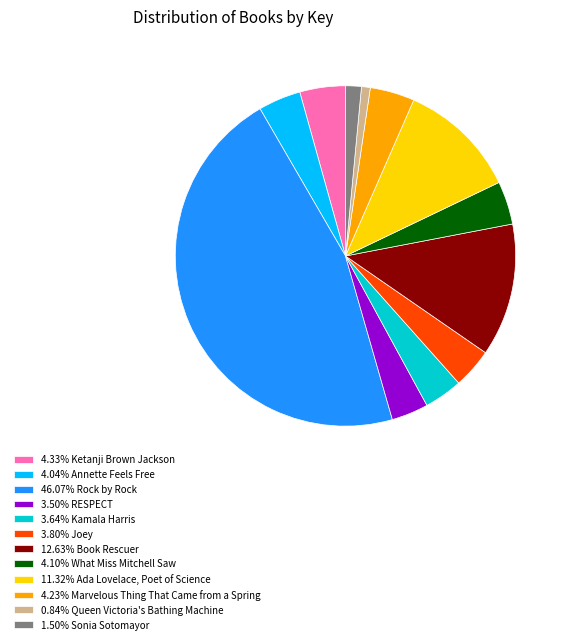

Do 0.84% Queen Victoria's Bathing Machine and 3.64% Kamala Harris together represent more than half of the pie?

No